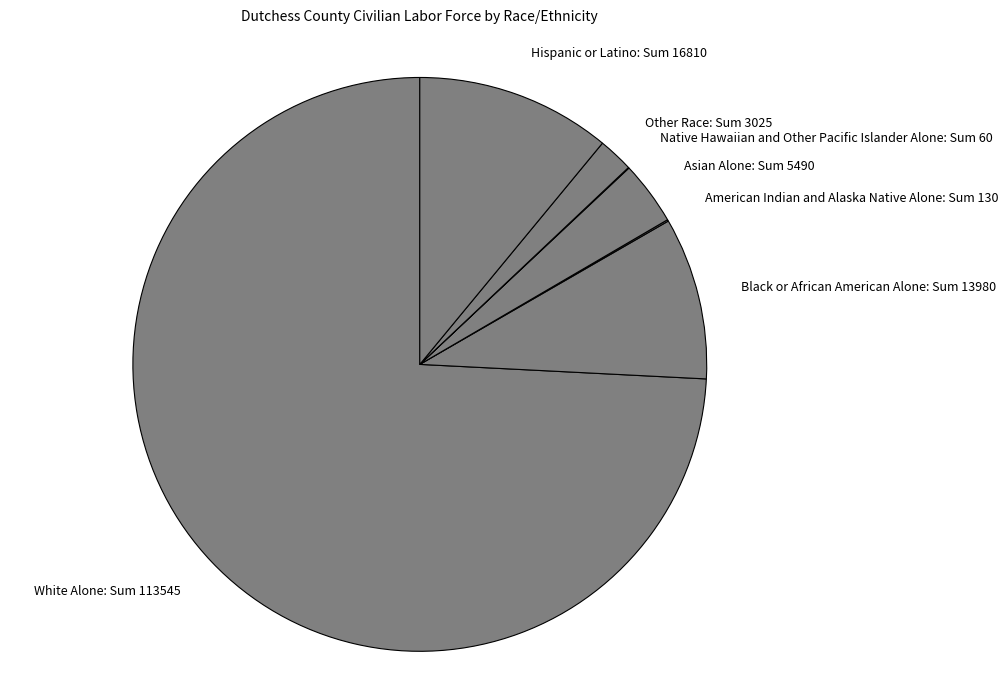

Is it true that Asian Alone: Sum 5490 is 4% of the pie?

True